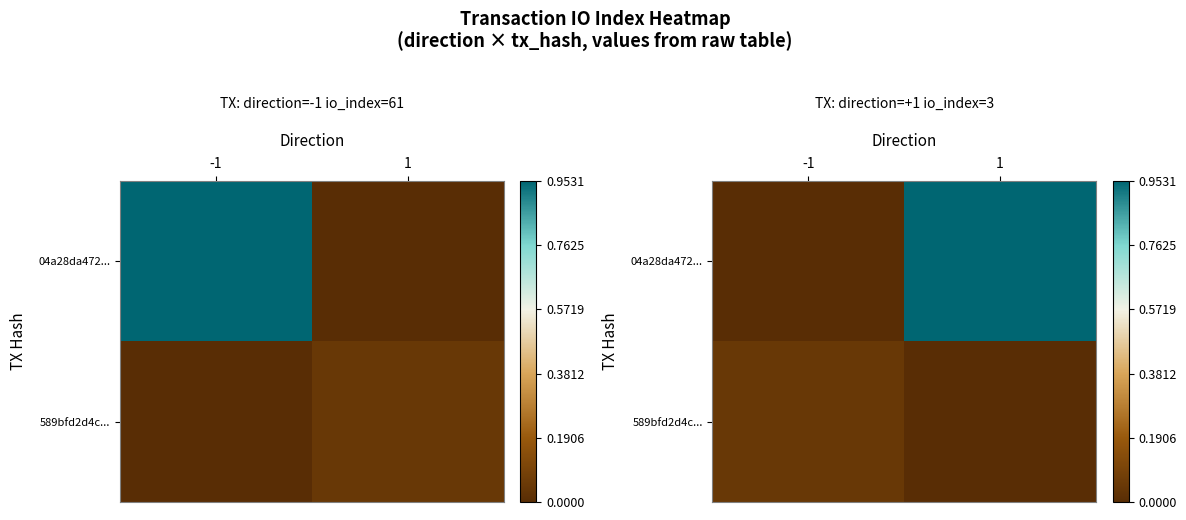

What is the spread (max minus min) of values at 1?

1.0